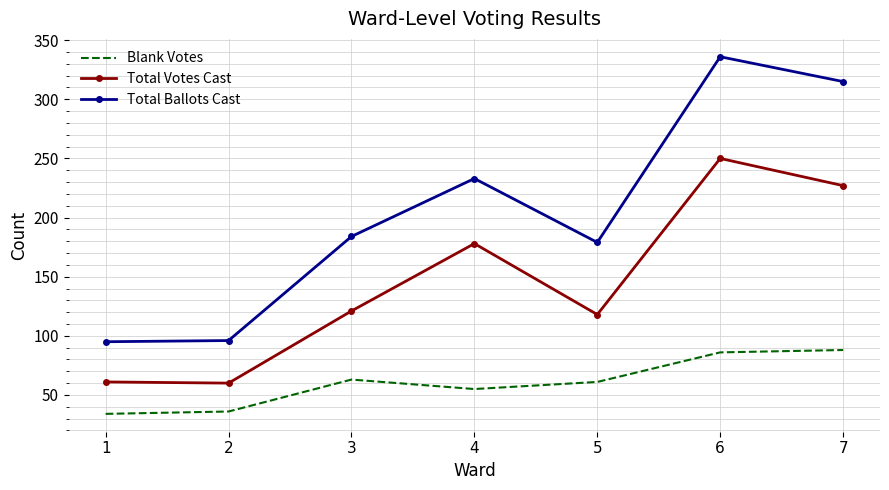

How many series are shown in this chart?

3